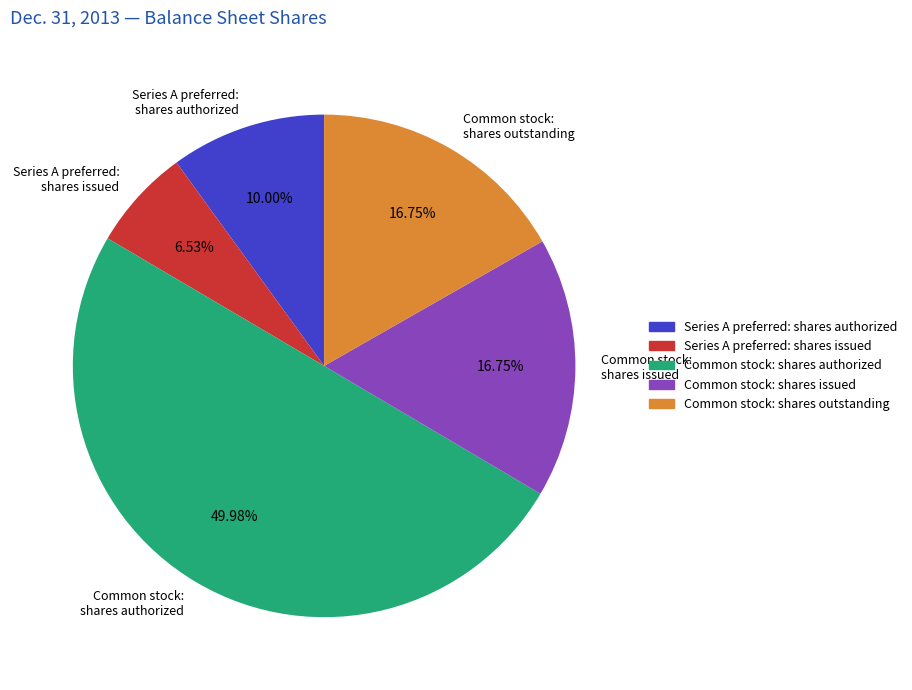

How many segments does this pie chart have?

5